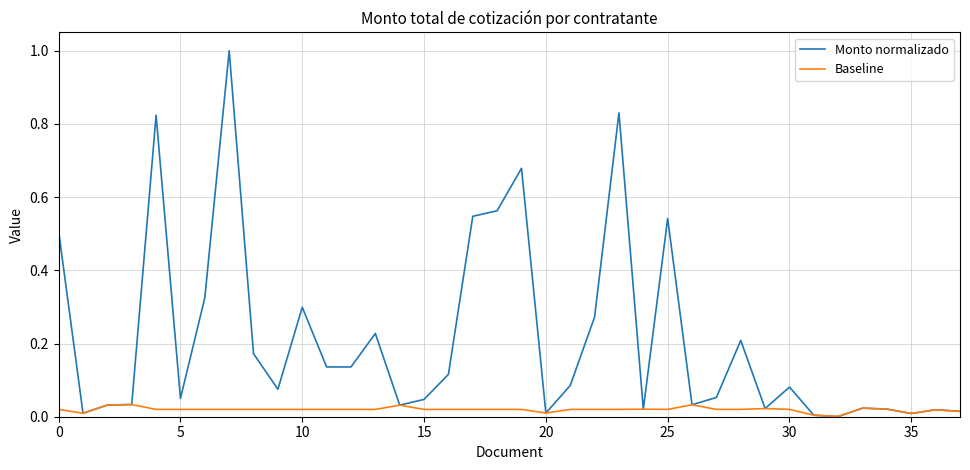

Which series has the largest range (max minus min)?

Monto normalizado